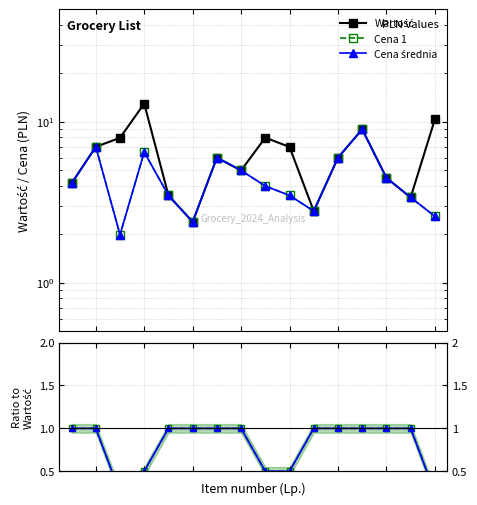

Is it true that Cena średnia equals 0.1 at 15?

False